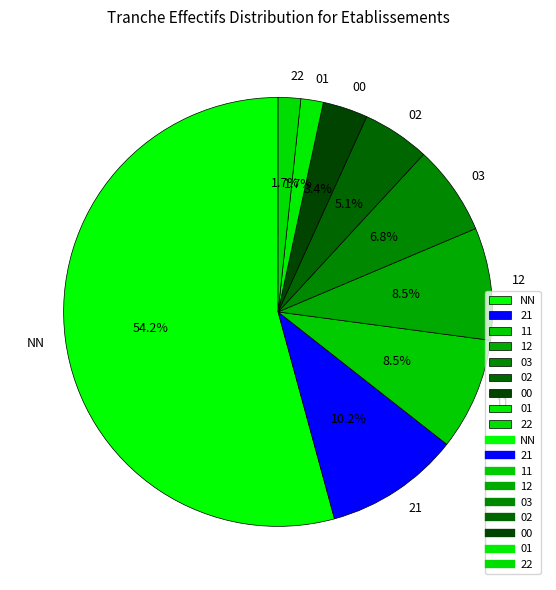

How many slices are in this pie chart?

9